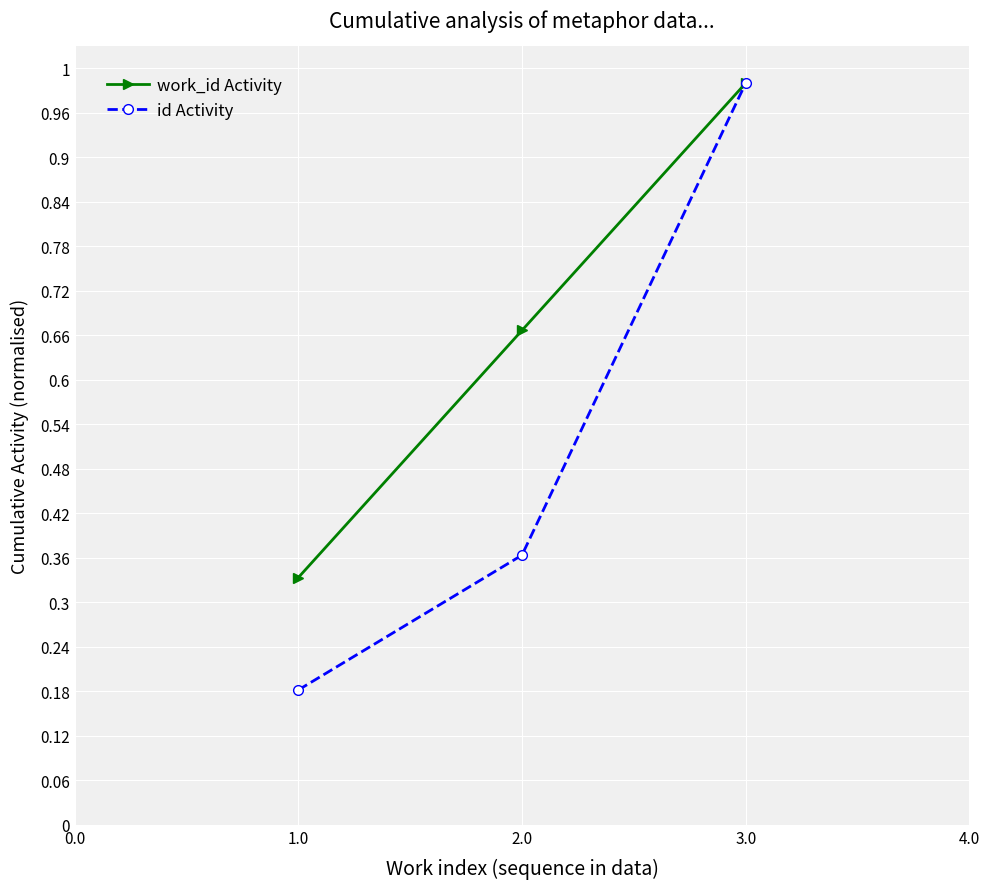

Reading left to right, list all the values displayed in this chart.

work_id Activity: 0.3	0.7	1.0
id Activity: 0.2	0.4	1.0